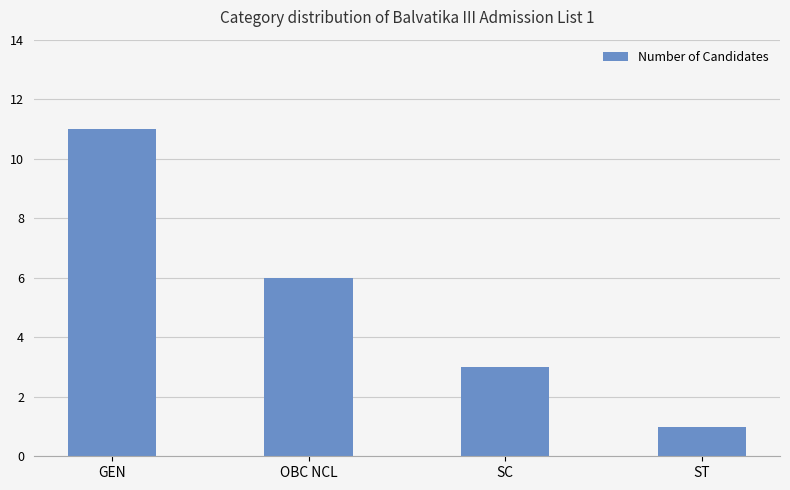

Rank the categories by value from highest to lowest.

GEN, OBC NCL, SC, ST